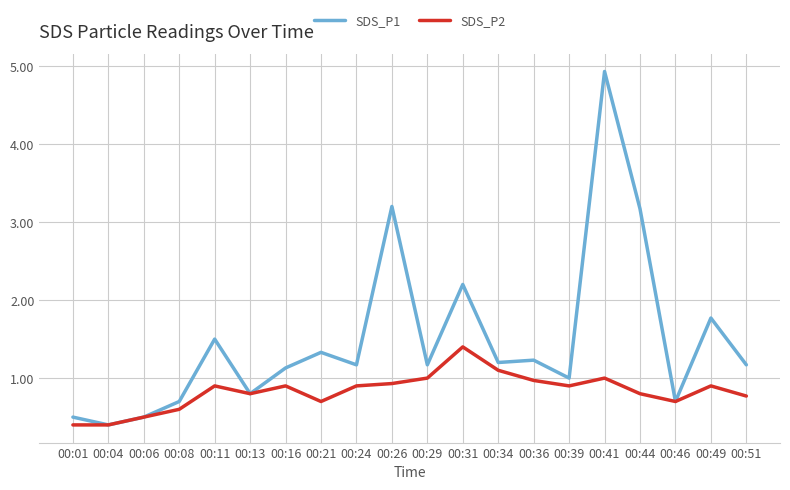

Which category has the highest value in the SDS_P1 series?

00:41